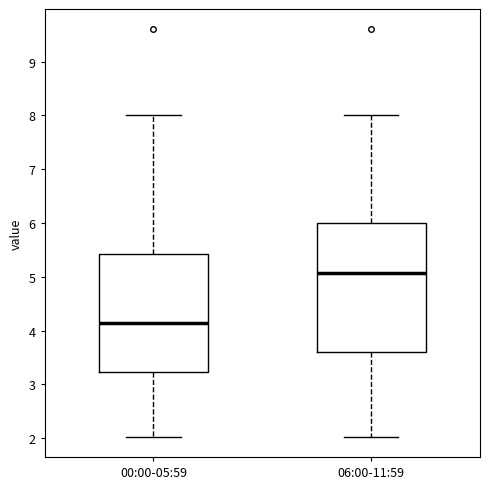

Reading left to right, read every box against the y-axis: the position of its median line, the range the box covers, and the ends of its whiskers. The values are not printed on the chart, so give them approximately, as read against the axis.

00:00-05:59: median 4.1, box 3.2 to 5.4, whiskers 2.0 to 8.0
06:00-11:59: median 5.1, box 3.6 to 6.0, whiskers 2.0 to 8.0